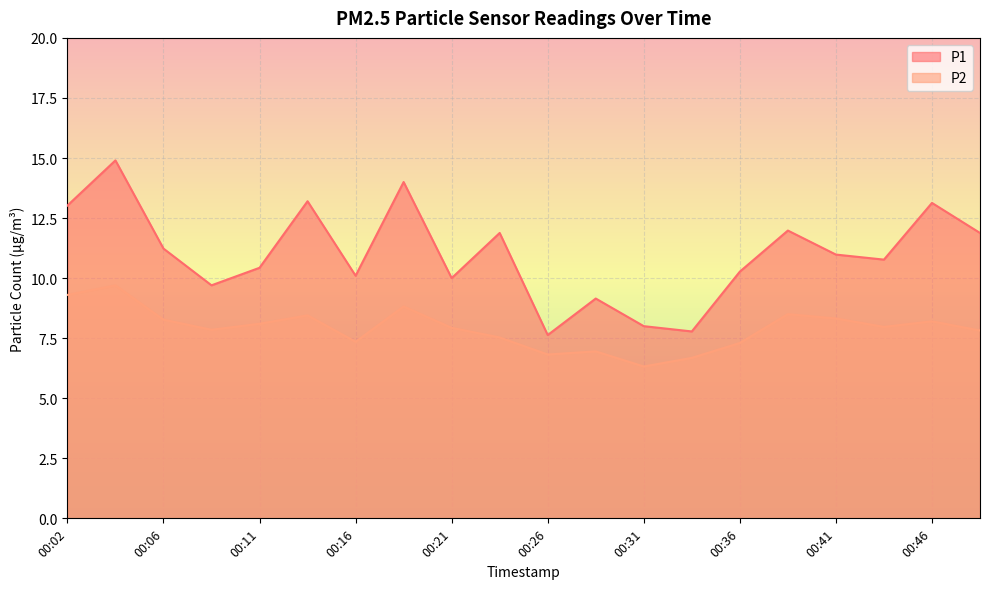

List the labels in order of P1 value, smallest first.

00:26, 00:34, 00:31, 00:29, 00:09, 00:21, 00:16, 00:36, 00:11, 00:43, 00:41, 00:06, 00:24, 00:48, 00:38, 00:02, 00:46, 00:14, 00:19, 00:04